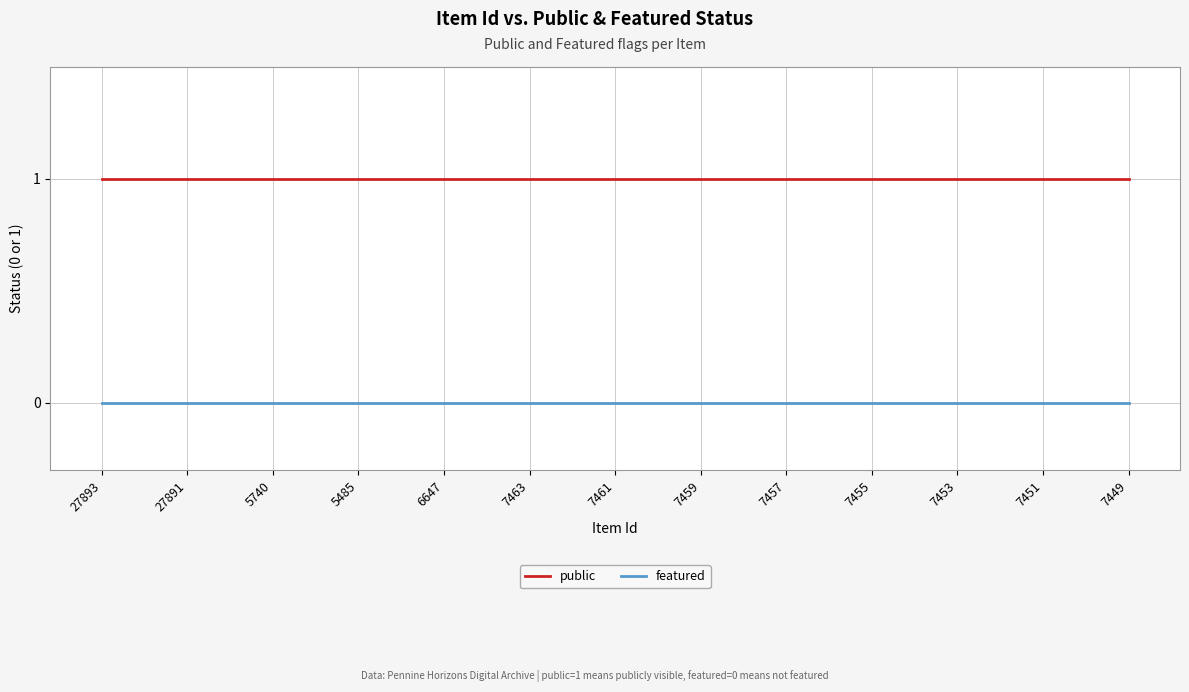

Rank the series by their average value, from lowest to highest.

featured, public